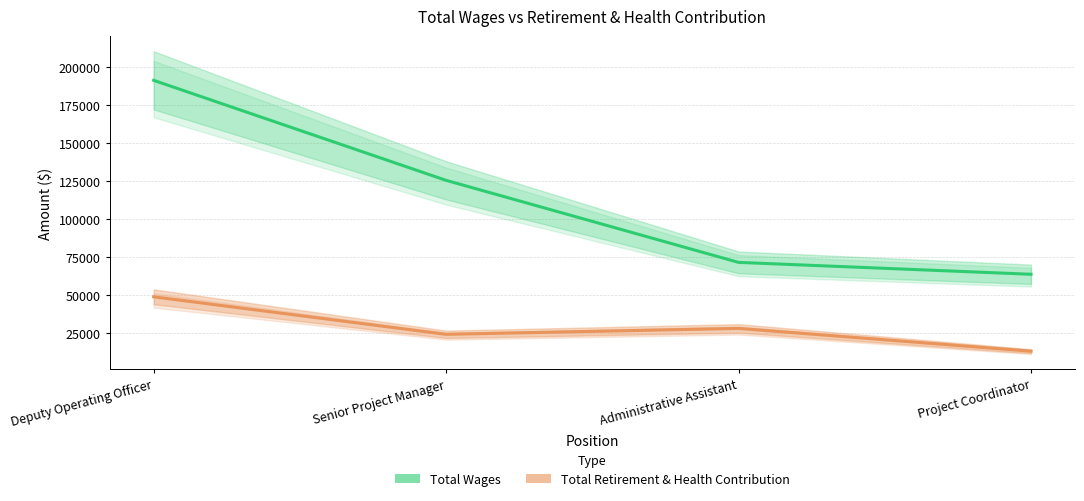

Which series has the largest total across all categories?

Total Wages